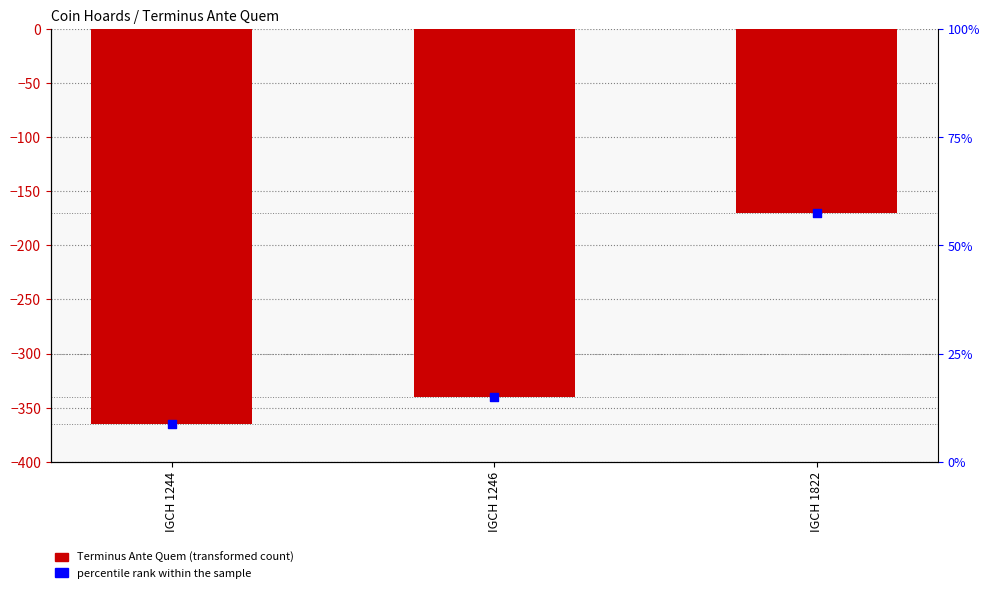

Is the value of percentile rank within the sample at IGCH 1822 greater than the value of Terminus Ante Quem at IGCH 1244?

Yes